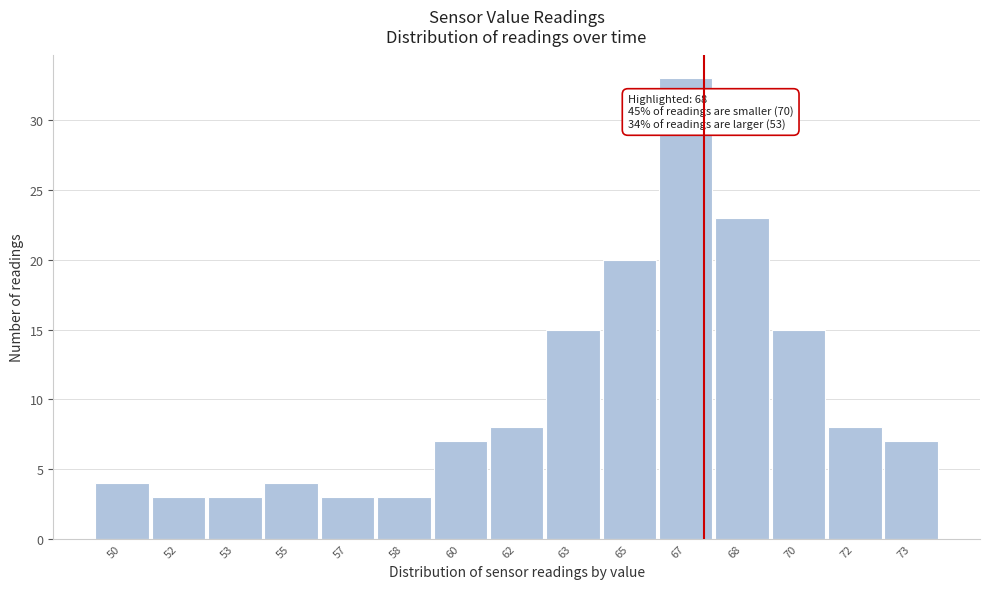

Reading left to right, what are all the values shown in this chart?

50=4	52=3	53=3	55=4	57=3	58=3	60=7	62=8	63=15	65=20	67=33	68=23	70=15	72=8	73=7